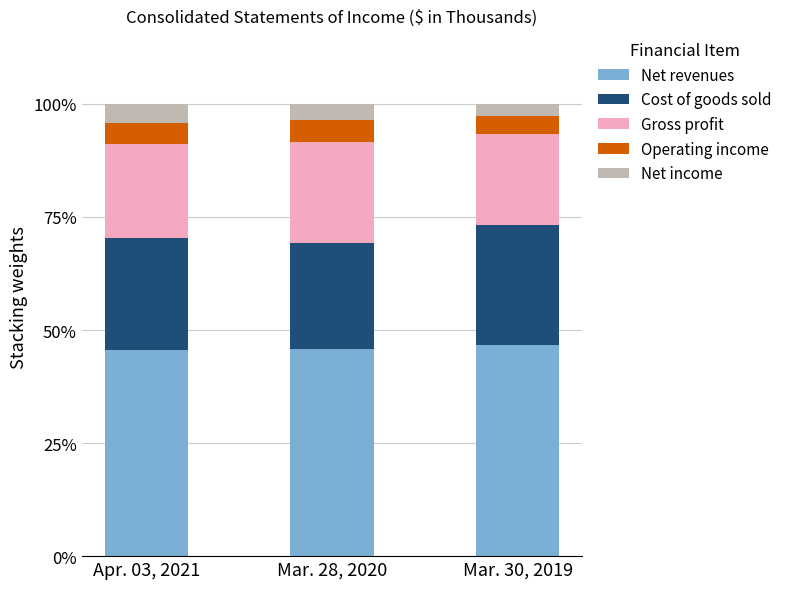

What is the total value across all series at Mar. 28, 2020?

100.0